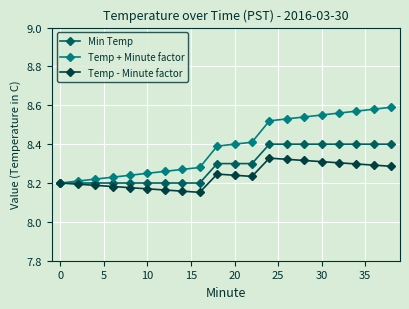

Does the chart have visible grid lines?

Yes